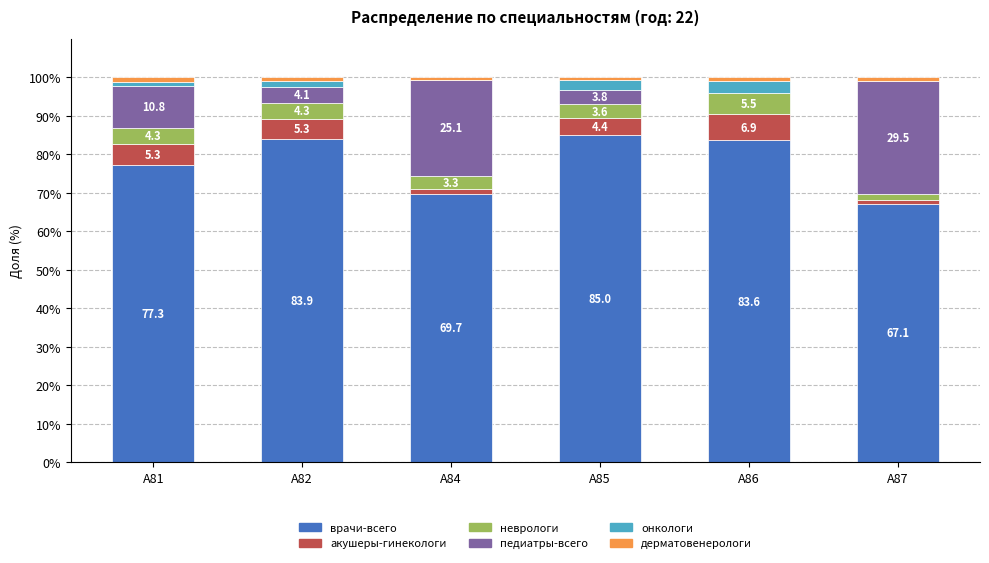

Reading left to right, list the values for the врачи-всего series.

A81=77.3	A82=83.9	A84=69.7	A85=85.0	A86=83.6	A87=67.1